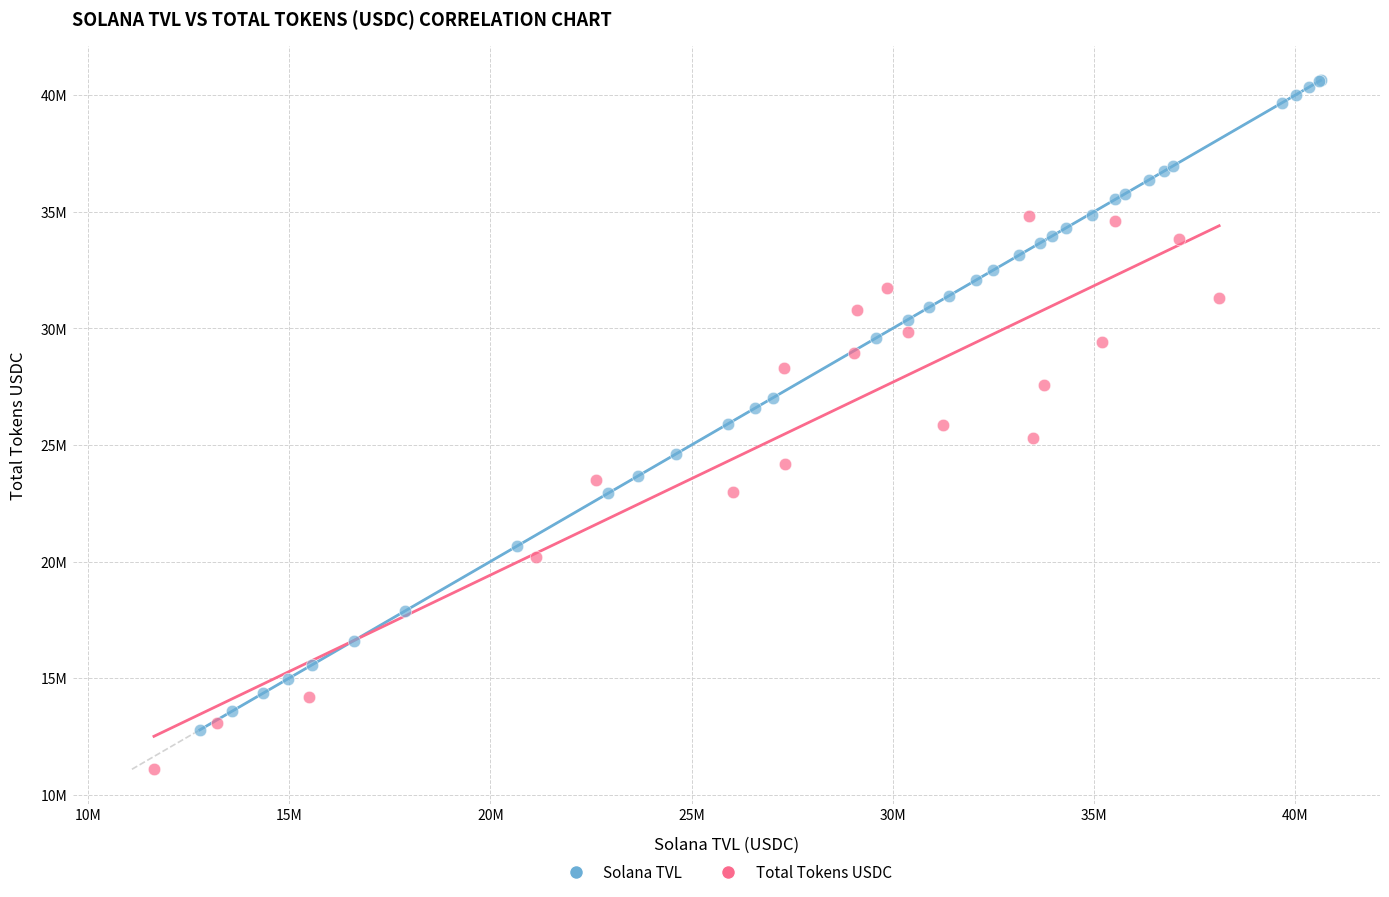

Which series has the largest Y range (max minus min)?

Solana TVL